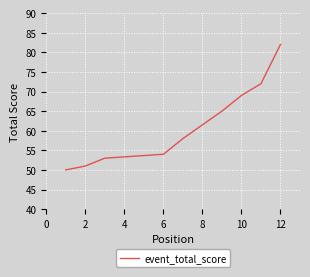

The chart shows a value of 53 at 4. True or false?

True